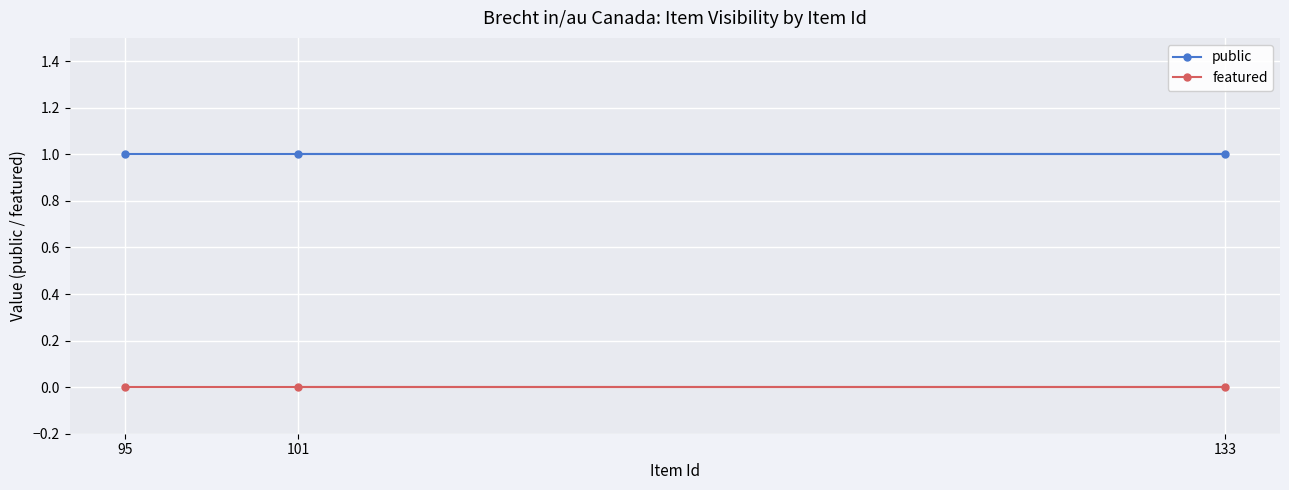

What are all the series names shown in the legend?

public, featured